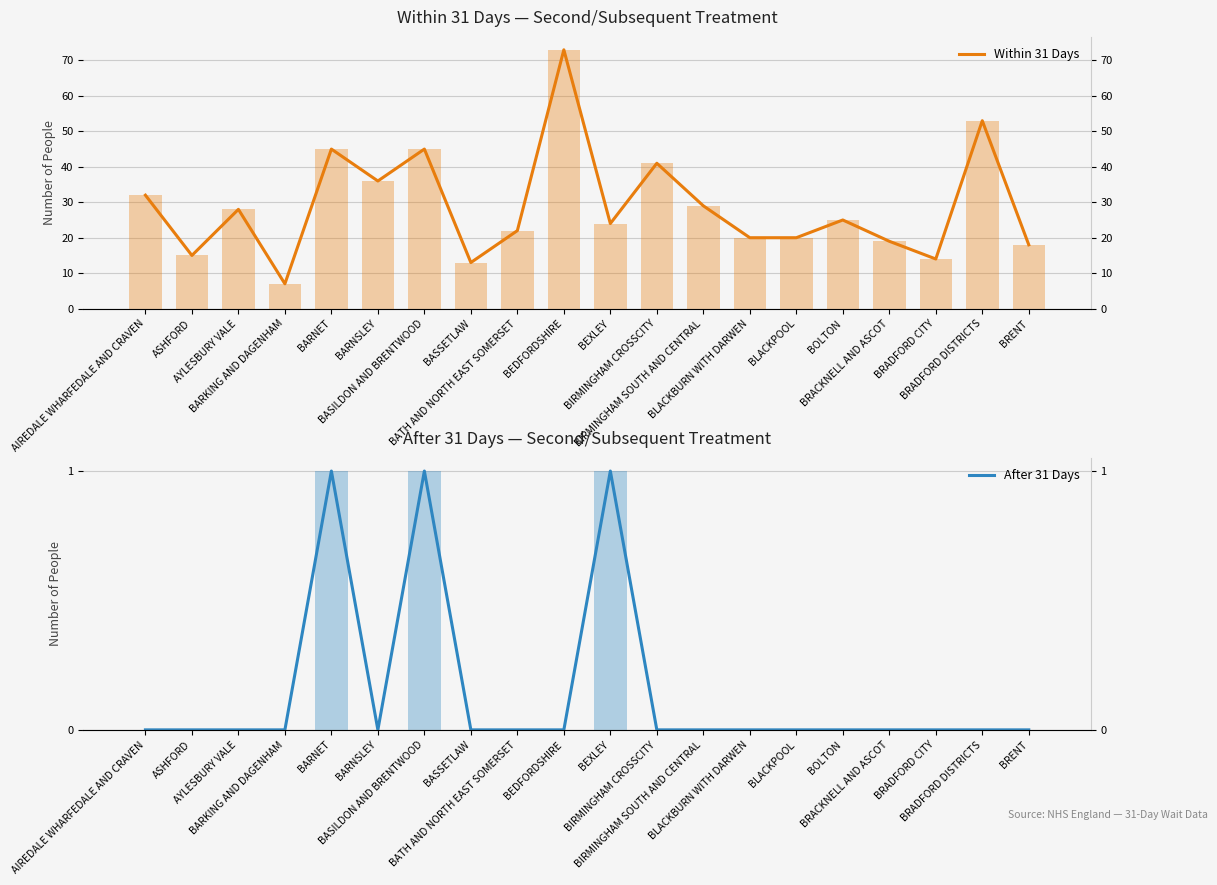

At which category does the chart reach its peak across all series?

BEDFORDSHIRE